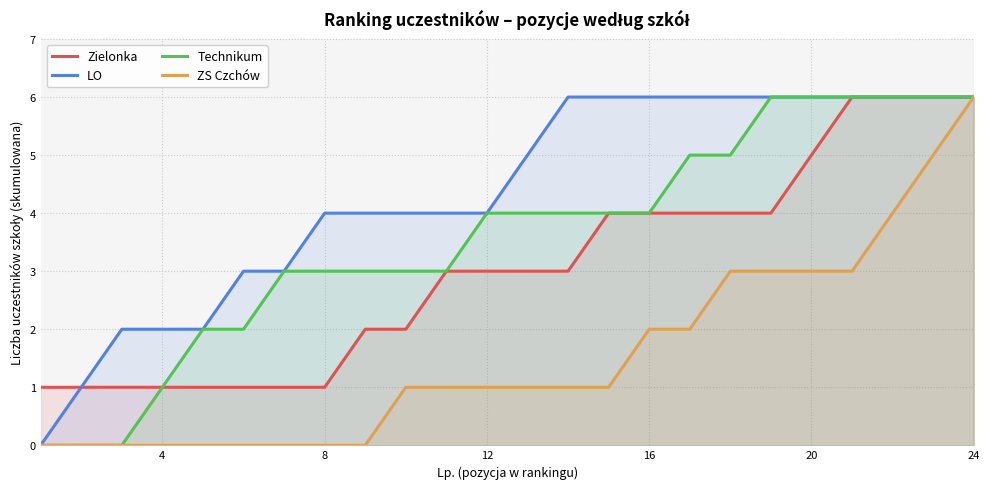

Which label corresponds to the largest value in the chart?

20